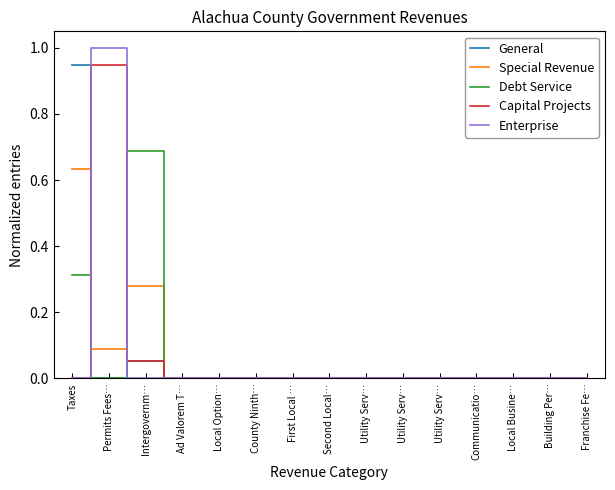

In Debt Service, how many points are lower than both neighbors (excluding endpoints)?

1